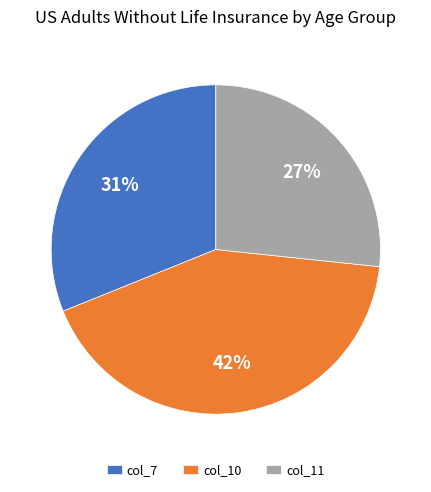

Is the sum of col_11 and col_7 greater than half?

Yes